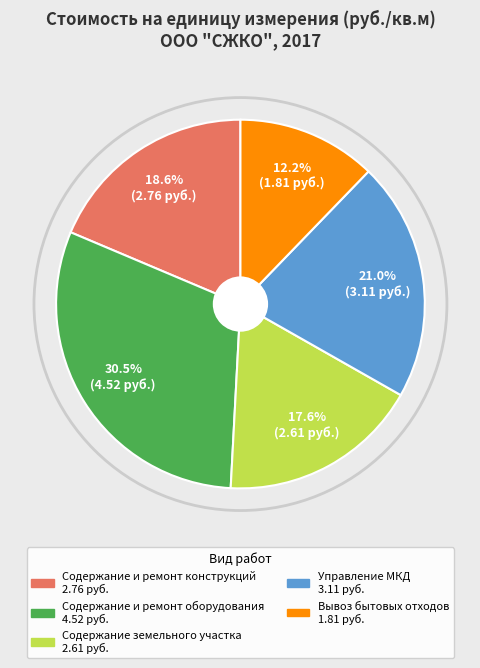

Does any single category account for the majority?

No